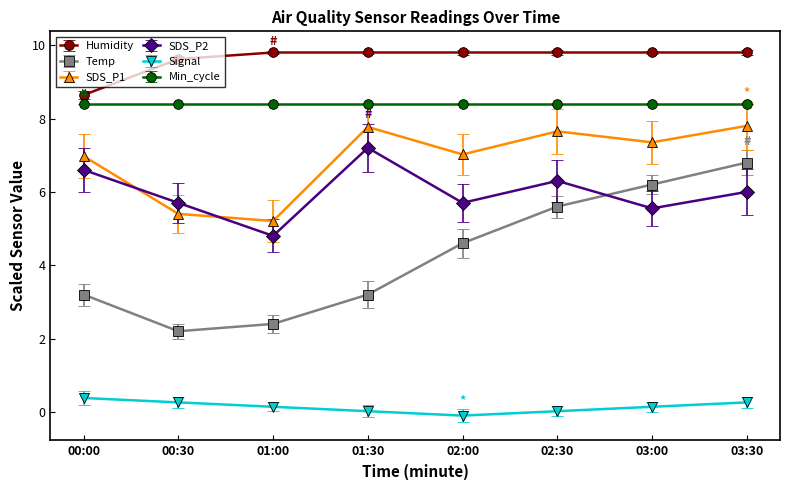

True or false: Signal and SDS_P1 intersect in this chart.

False